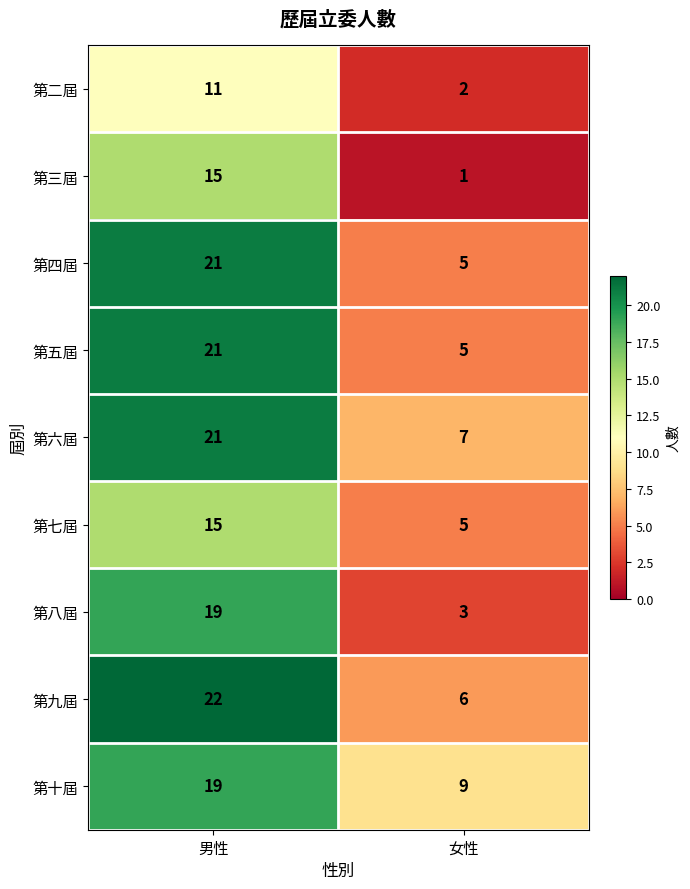

What is the sum of the 第四屆 values at 男性 and 女性?

26